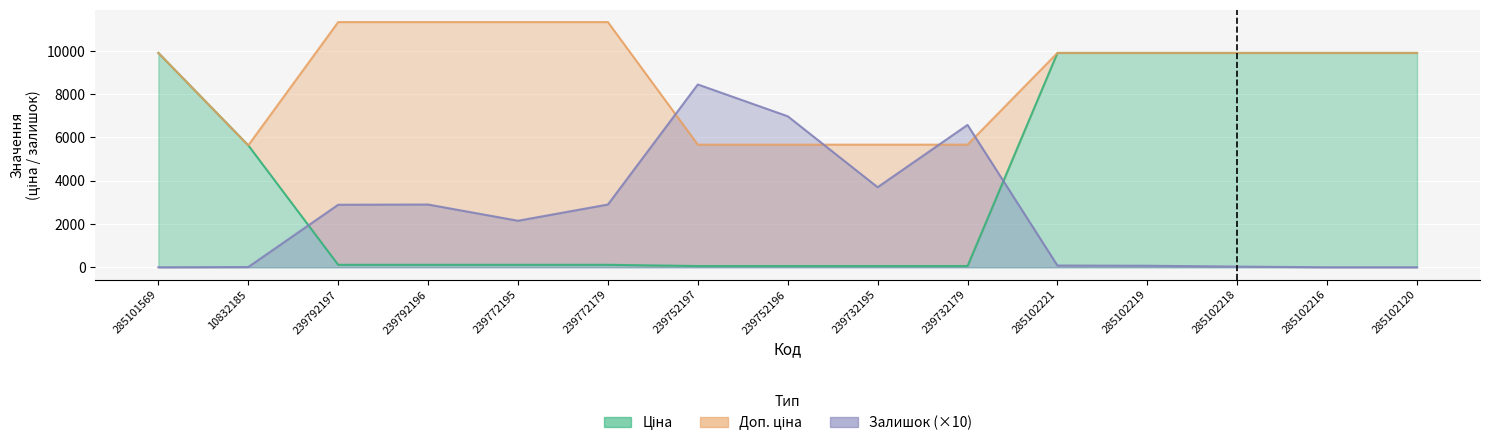

What position from the right is 239752196?

8